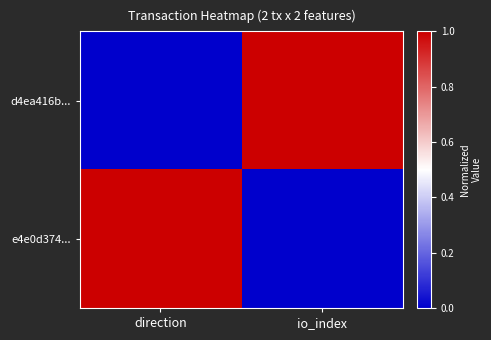

Reading left to right, what are all the values shown in this chart?

d4ea416b...: direction=0	io_index=1
e4e0d374...: direction=1	io_index=0